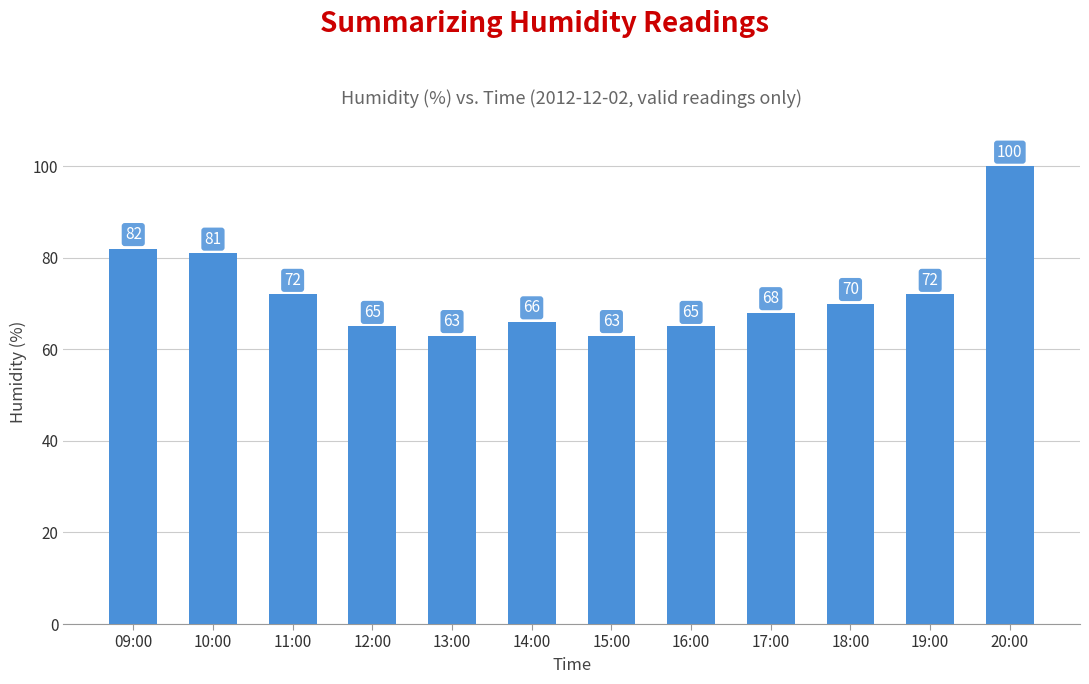

Is it true that the value at 09:00 is 39?

False